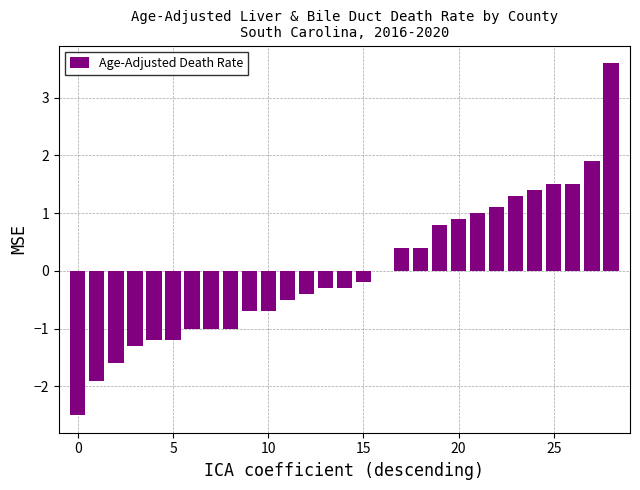

What is the maximum value shown in the chart?

3.6